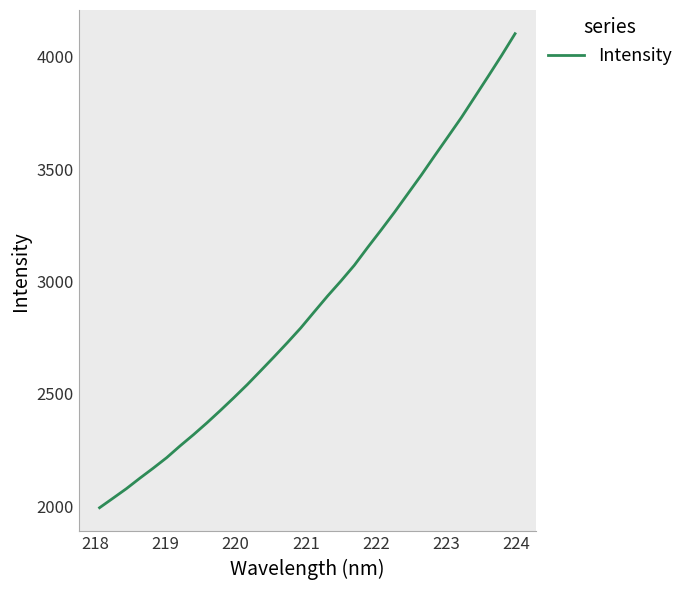

What is the minimum value shown in the chart?

1992.7